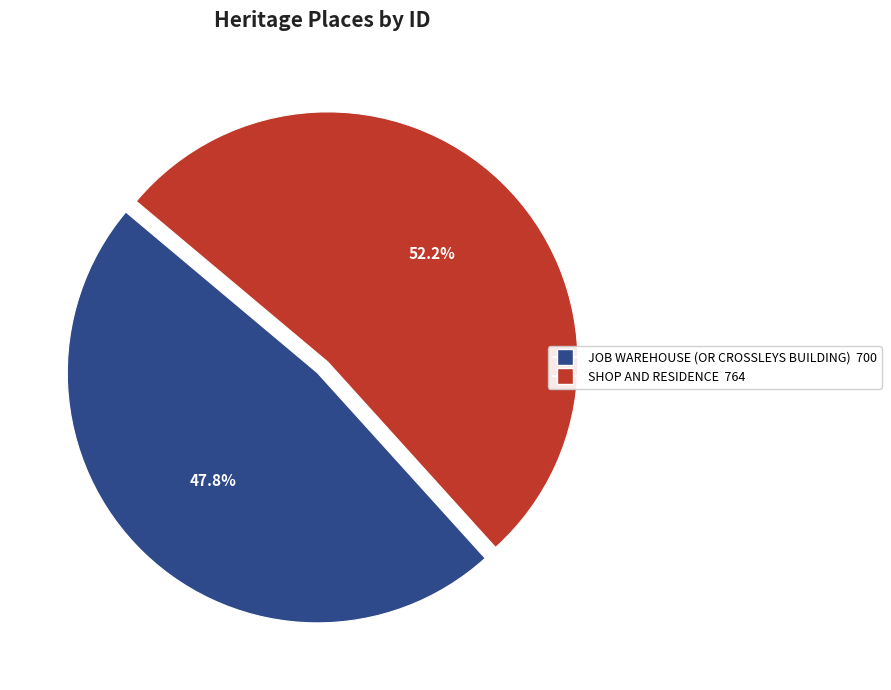

Is it true that JOB WAREHOUSE (OR CROSSLEYS BUILDING) is 40% of the pie?

False